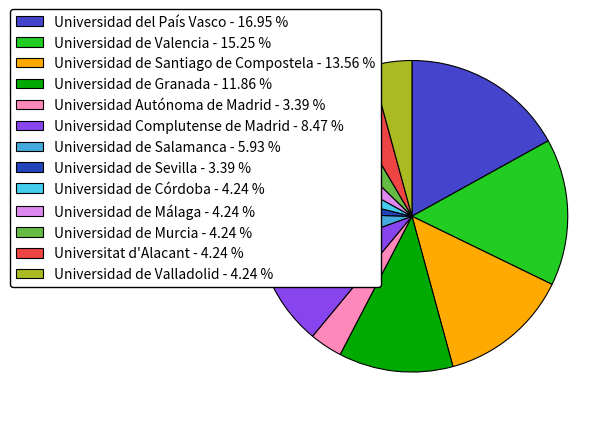

What percentage is the Universidad del País Vasco slice, to the nearest percent?

17%